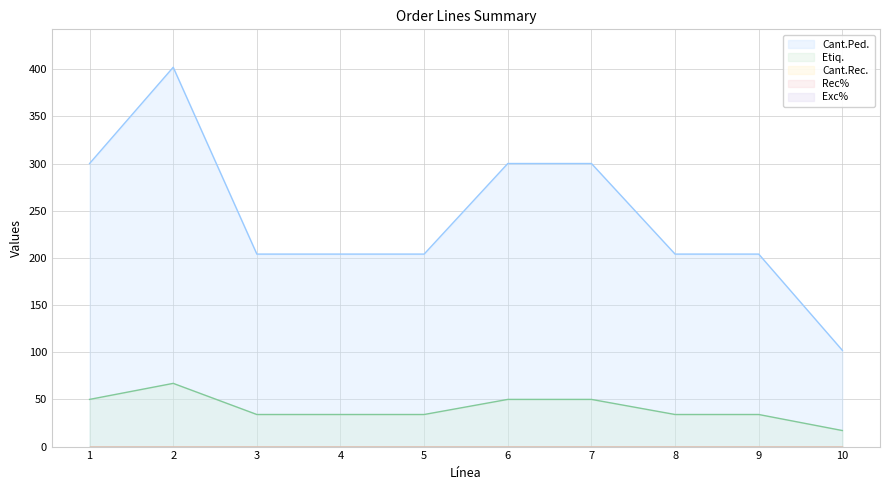

Does the chart display data point markers on the line(s)?

No